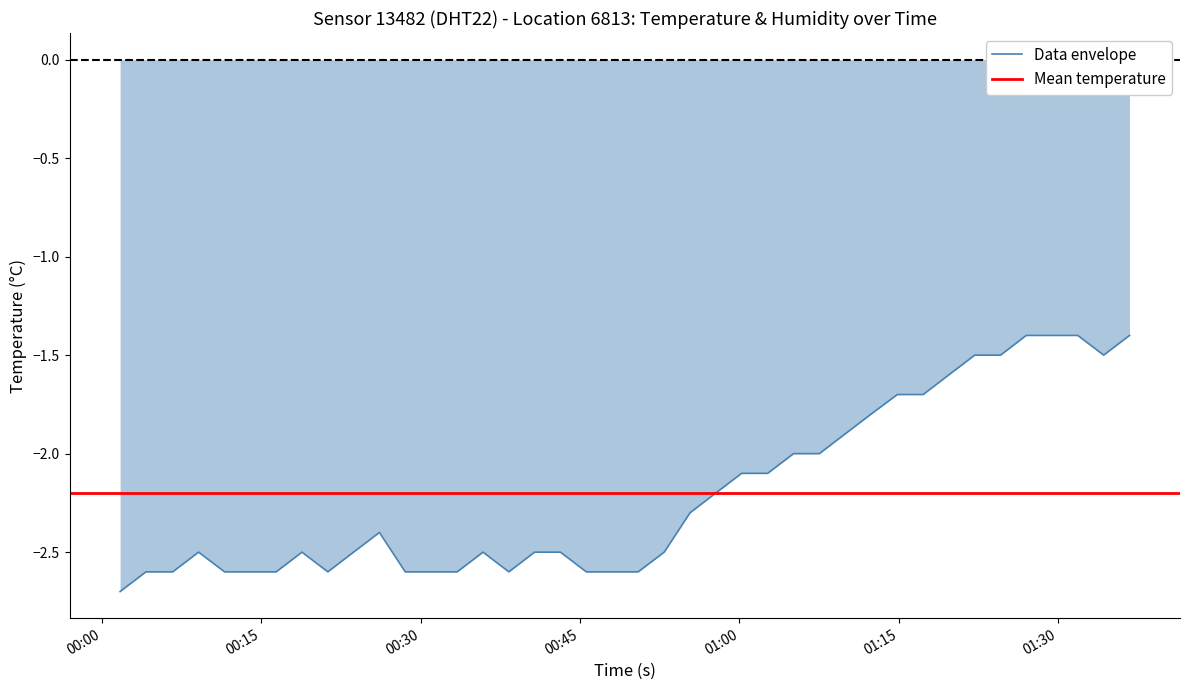

What is the approximate value at 2023-12-29T01:17:17?

-1.7